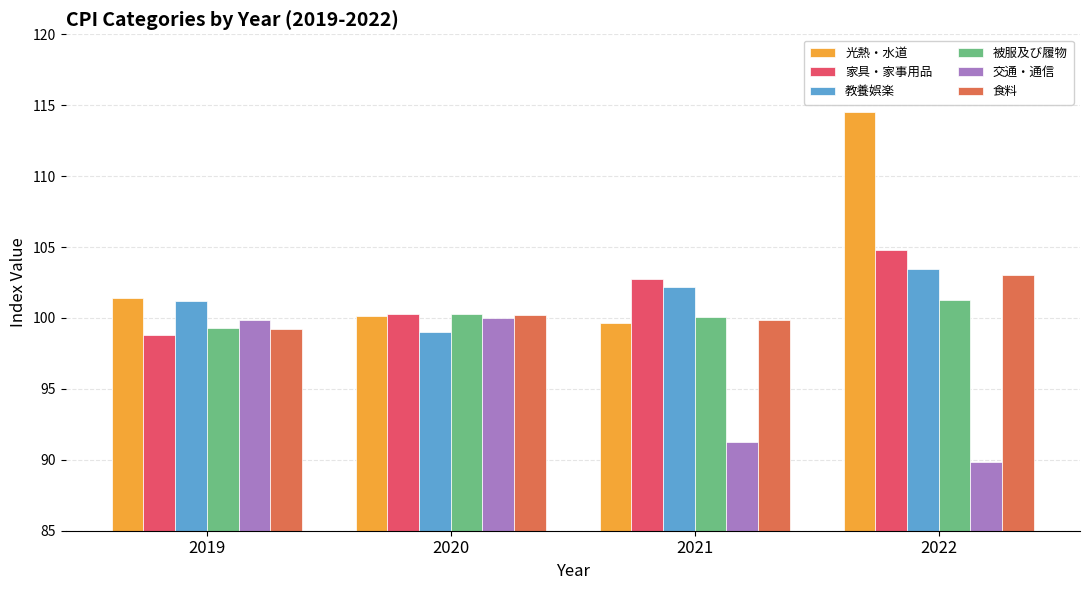

How many bars are there in each group?

6